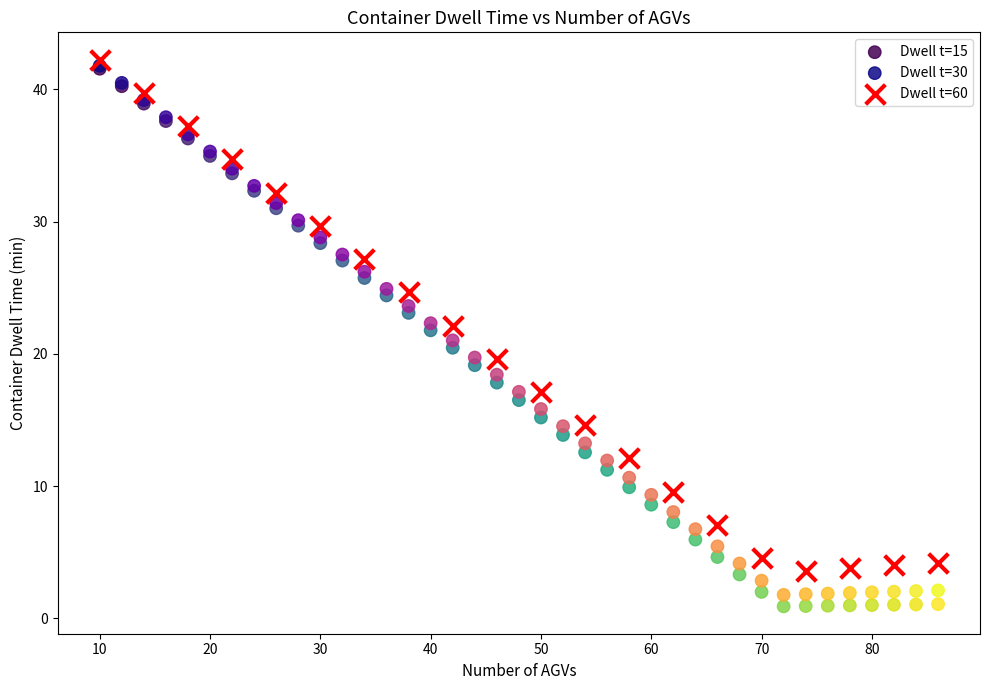

Which series has the largest Y range (max minus min)?

Dwell t=15